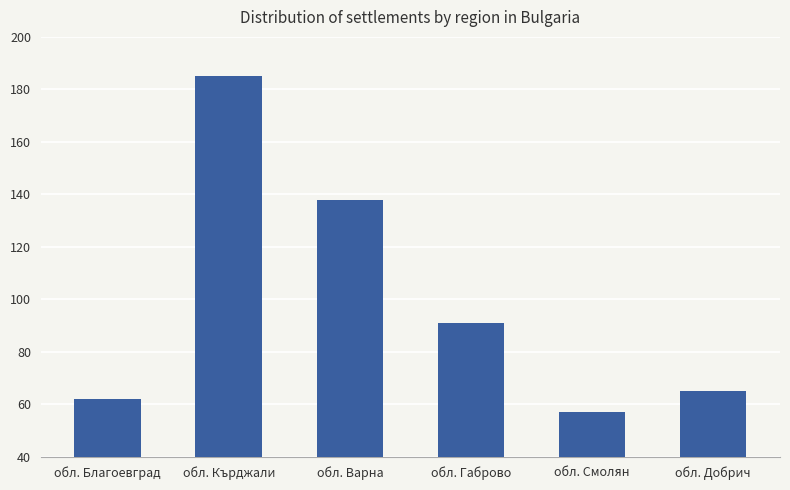

What is the label of the 6th bar from the left?

обл. Добрич